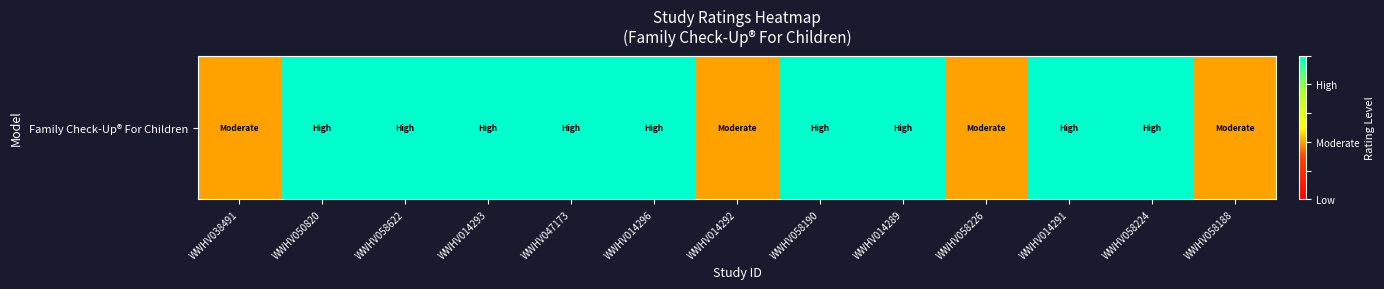

The value at WWHV050820 is 1.4. True or false?

False